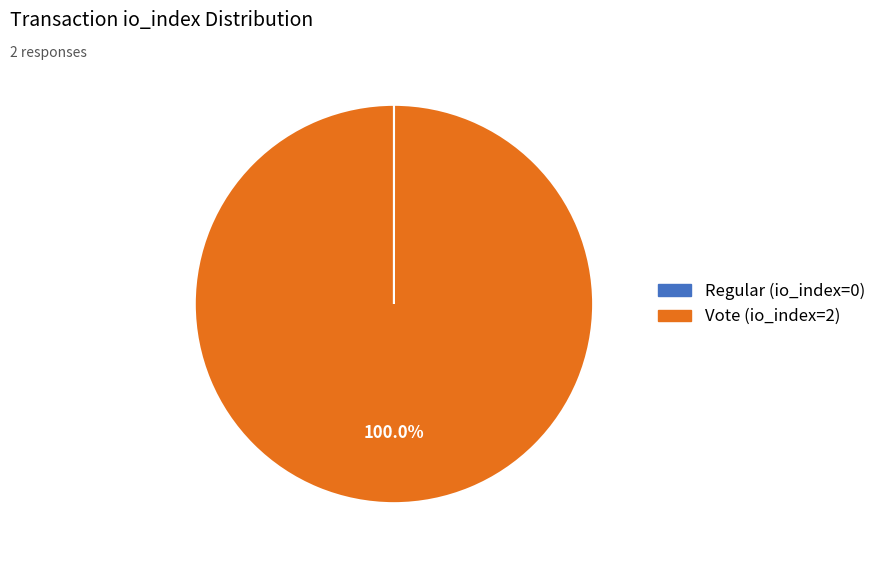

Does Vote (io_index=2) account for over 50% of the chart?

Yes